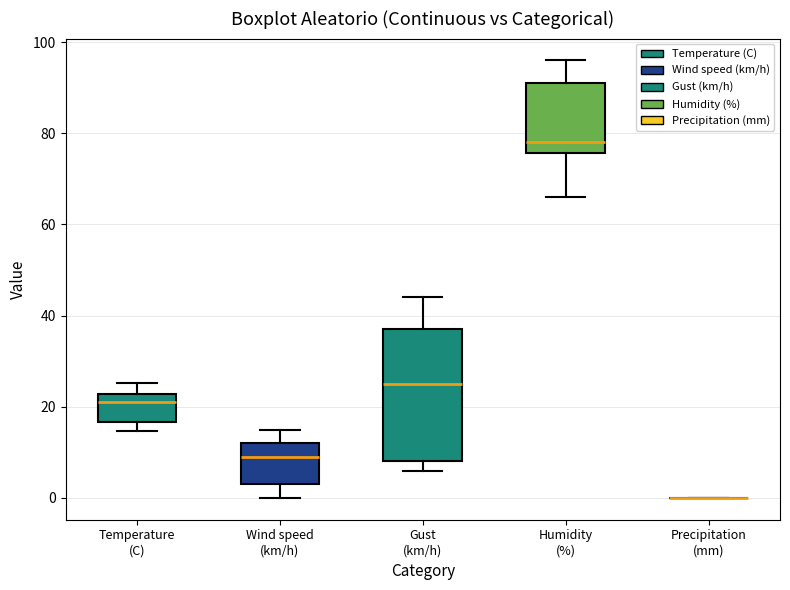

Which box is the tallest, from its lower edge to its upper edge?

Gust (km/h)